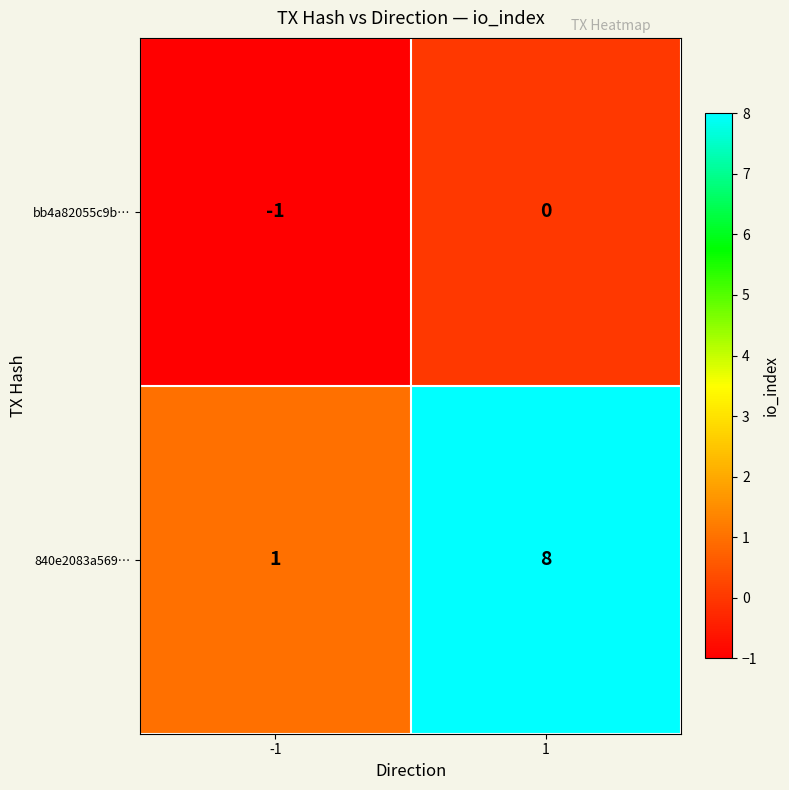

Rank the series at 1 from highest to lowest value.

840e2083a569…, bb4a82055c9b…